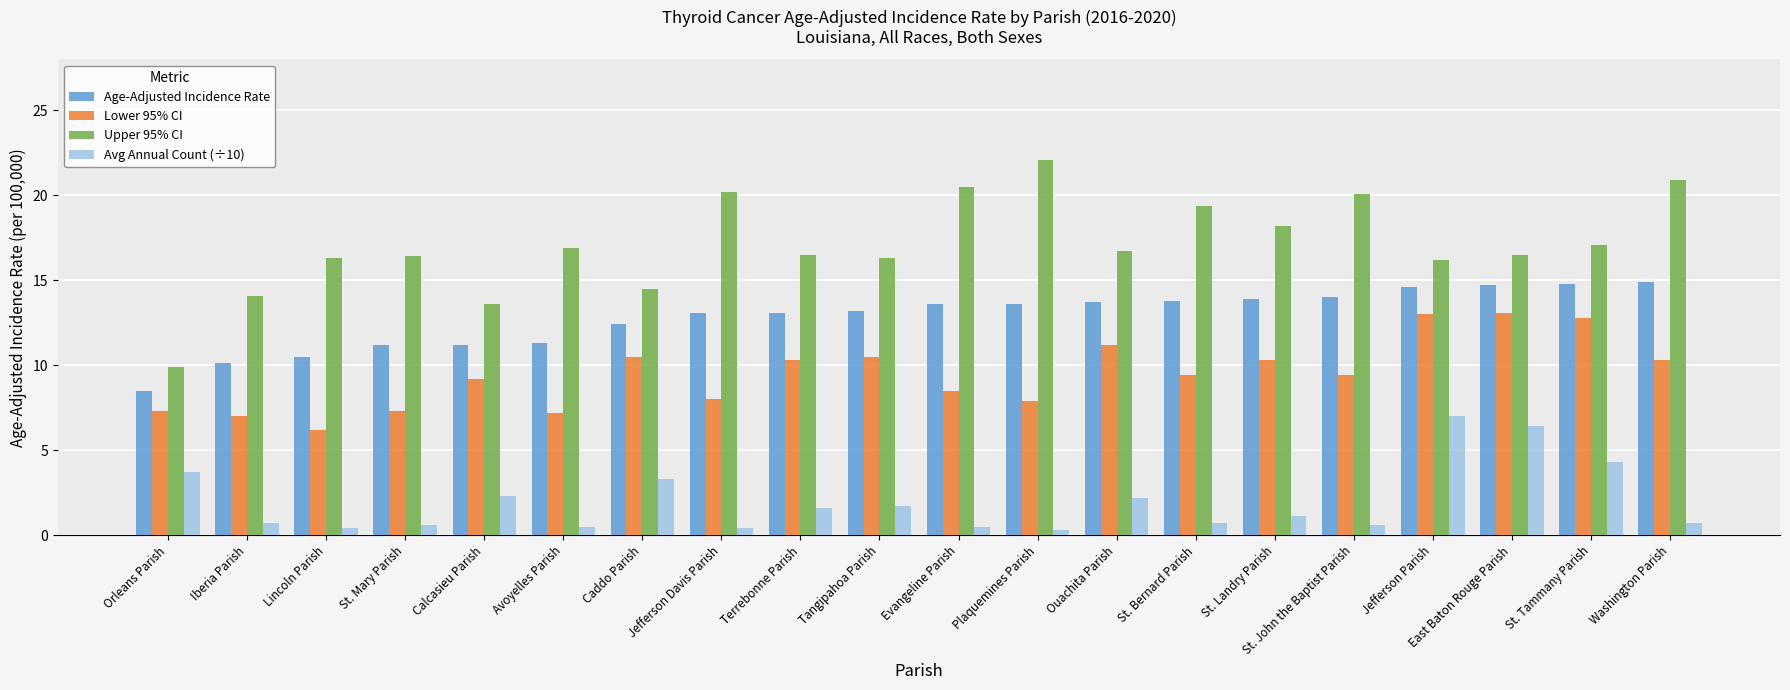

Where does the Lower 95% CI series first go above 9?

Calcasieu Parish